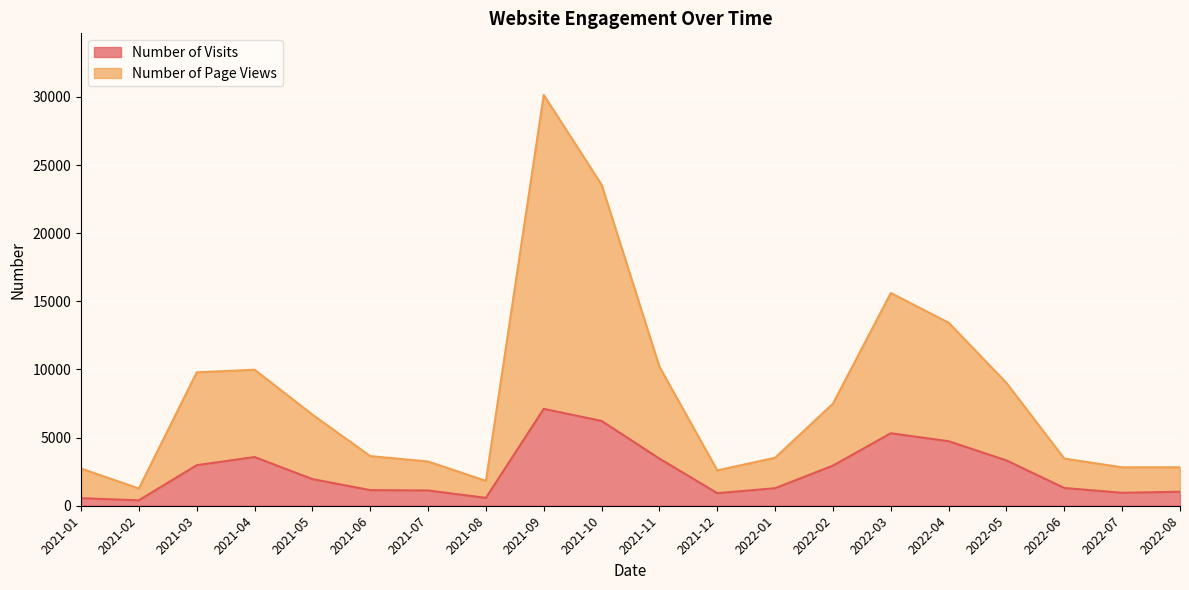

What is the spread (max minus min) of values at 2021-09?

23039